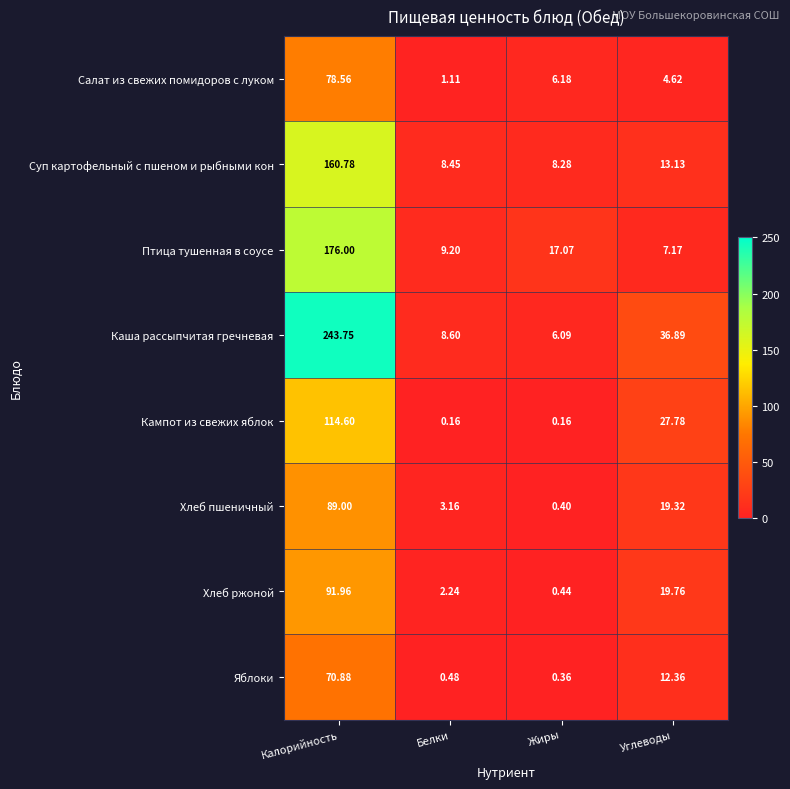

At which label does Салат из свежих помидоров с луком first exceed 6?

Калорийность